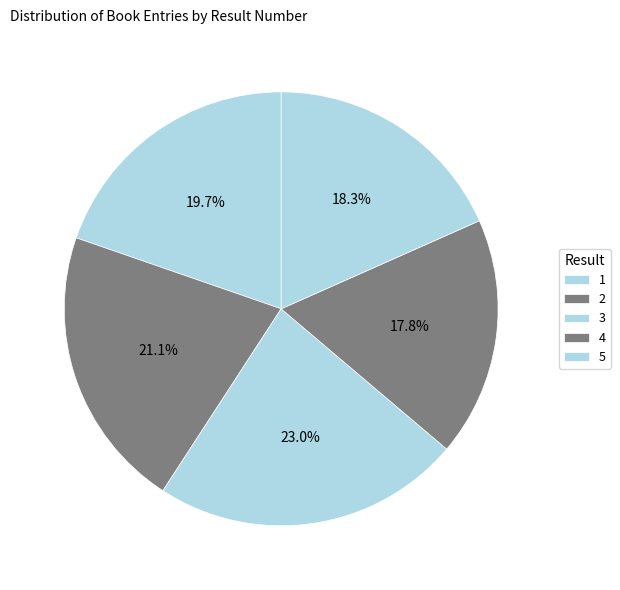

True or false: 3 accounts for 8% of the total.

False